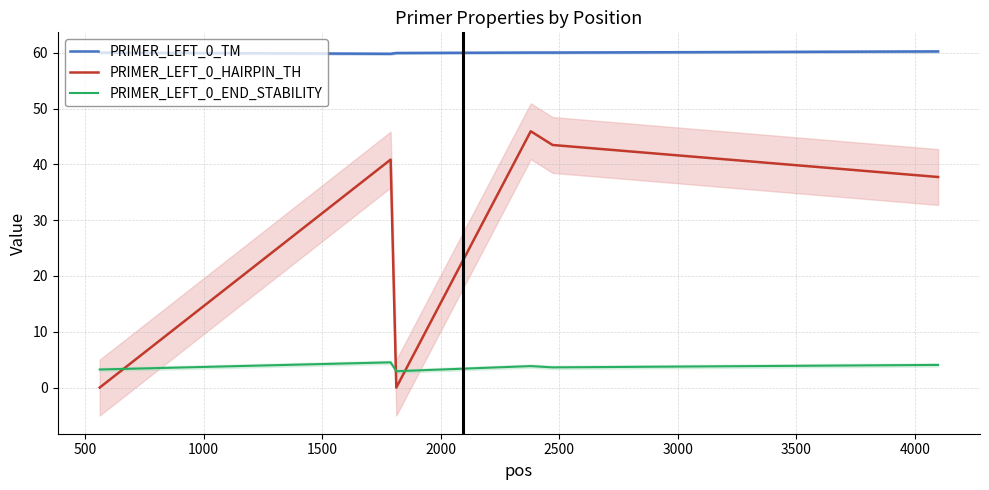

What is the sum of all PRIMER_LEFT_0_END_STABILITY values?

22.2